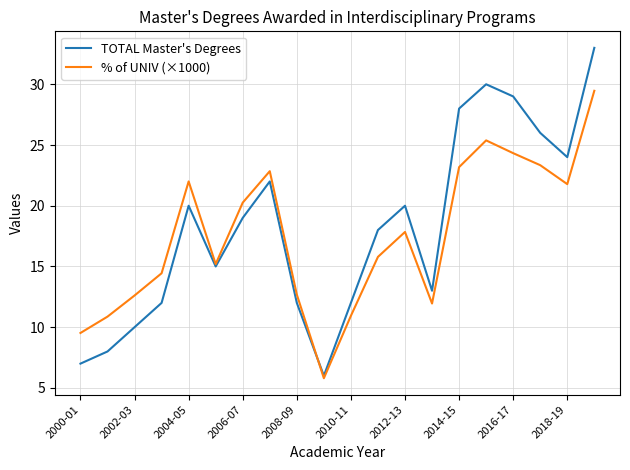

Rank the series by their maximum value, from highest to lowest.

TOTAL Master's Degrees, % of UNIV (×1000)